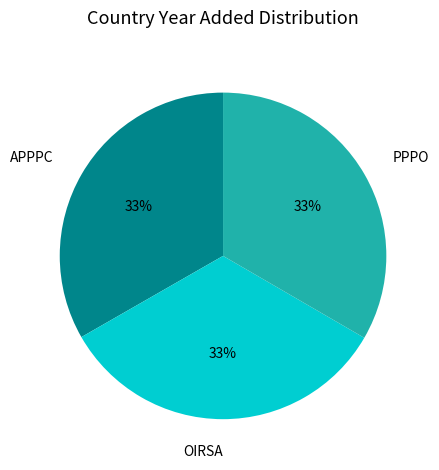

Is APPPC the majority of the pie?

No